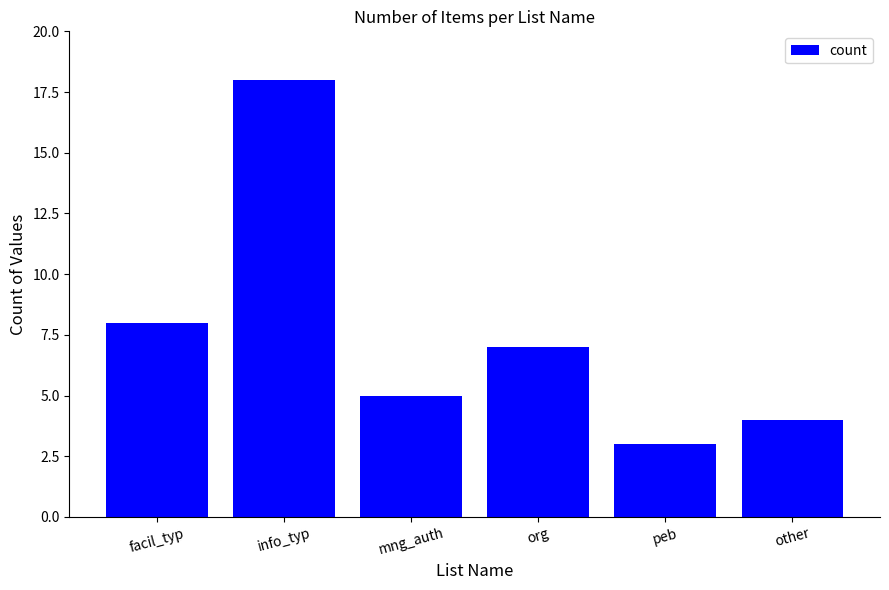

Reading left to right, extract all data points from this chart.

8	18	5	7	3	4